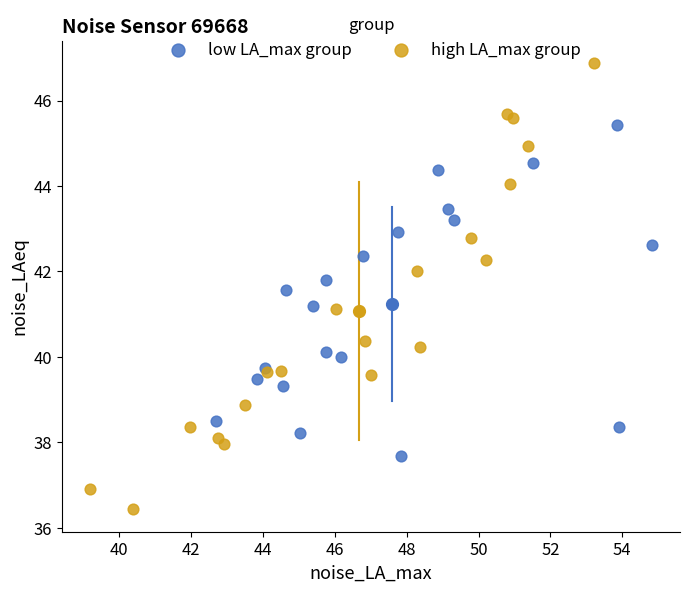

Which series reaches the maximum Y coordinate?

high LA_max group